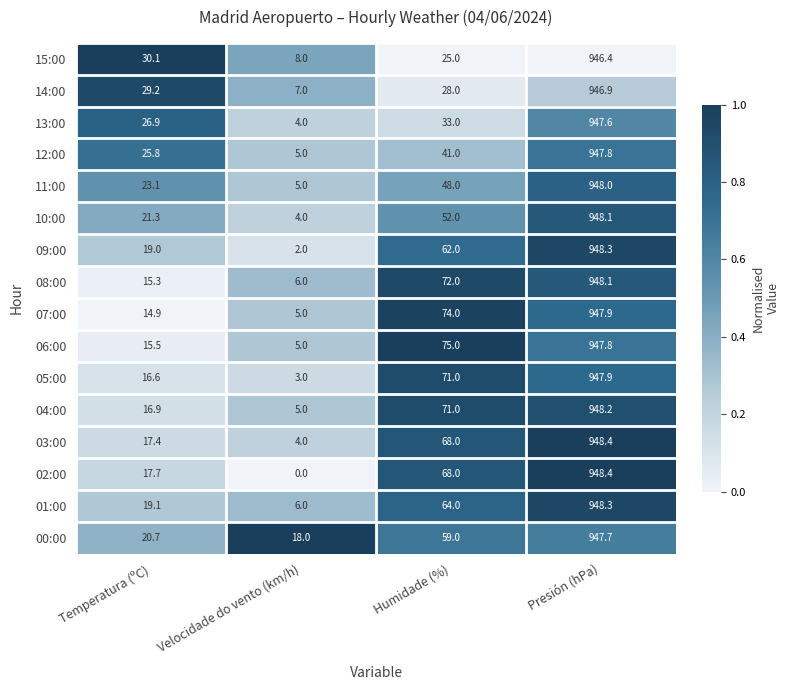

At which category is the sum across all series the highest?

Presión (hPa)